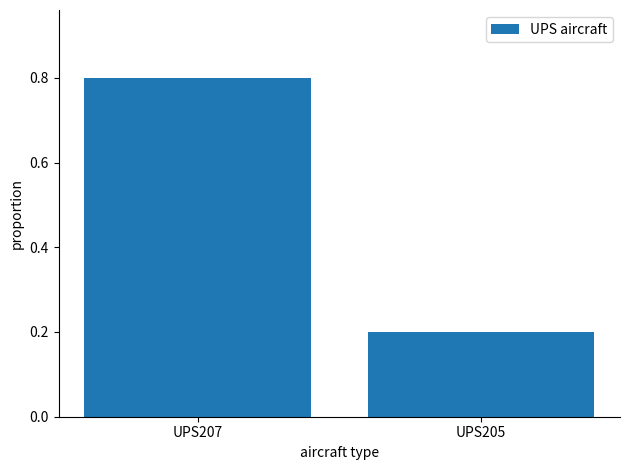

What is the difference between the maximum and minimum values?

0.6